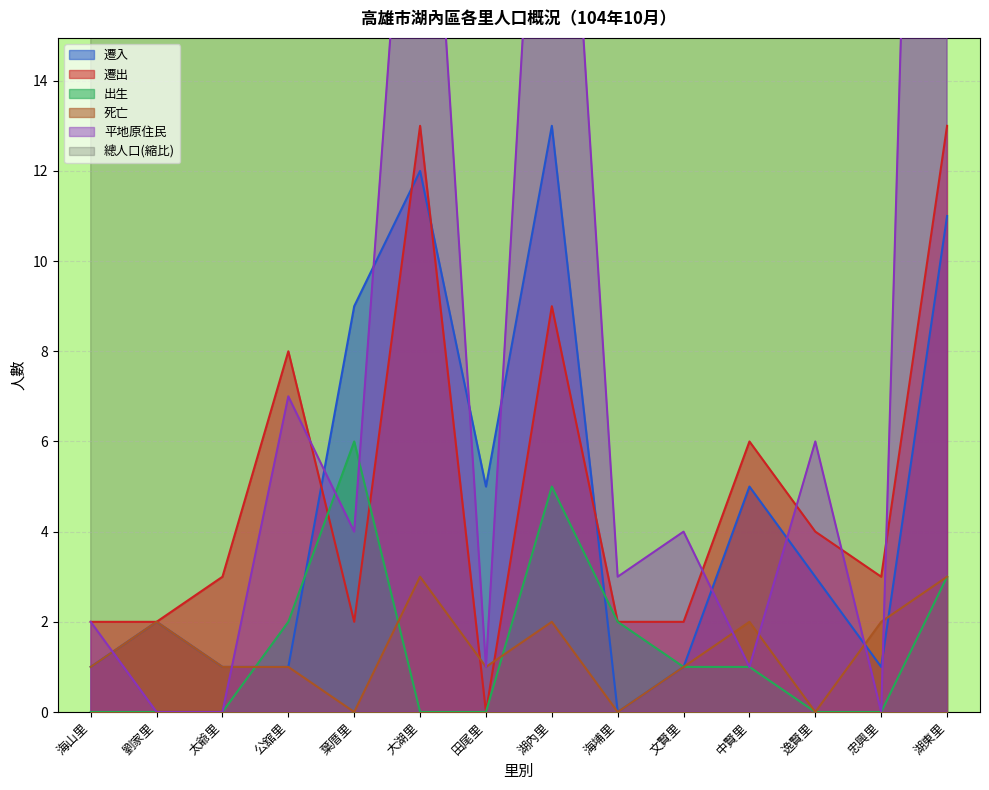

How many lines are shown in the chart?

6